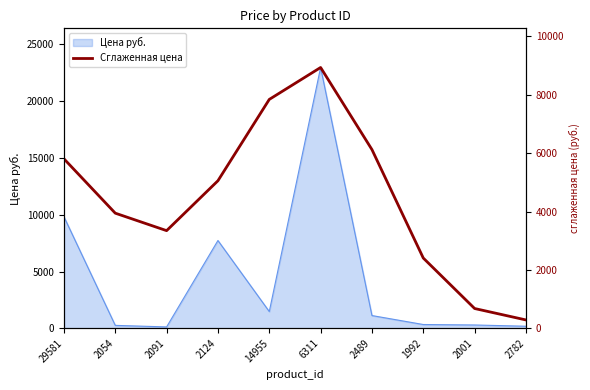

How many lines are shown in the chart?

1